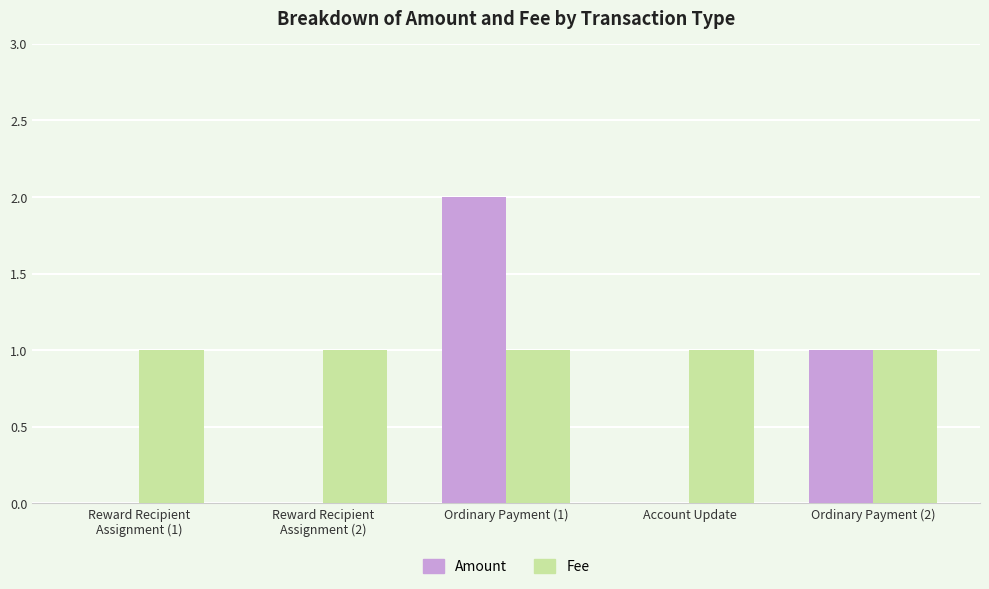

Which series changed the most between Ordinary Payment (1) and Ordinary Payment (2)?

Amount